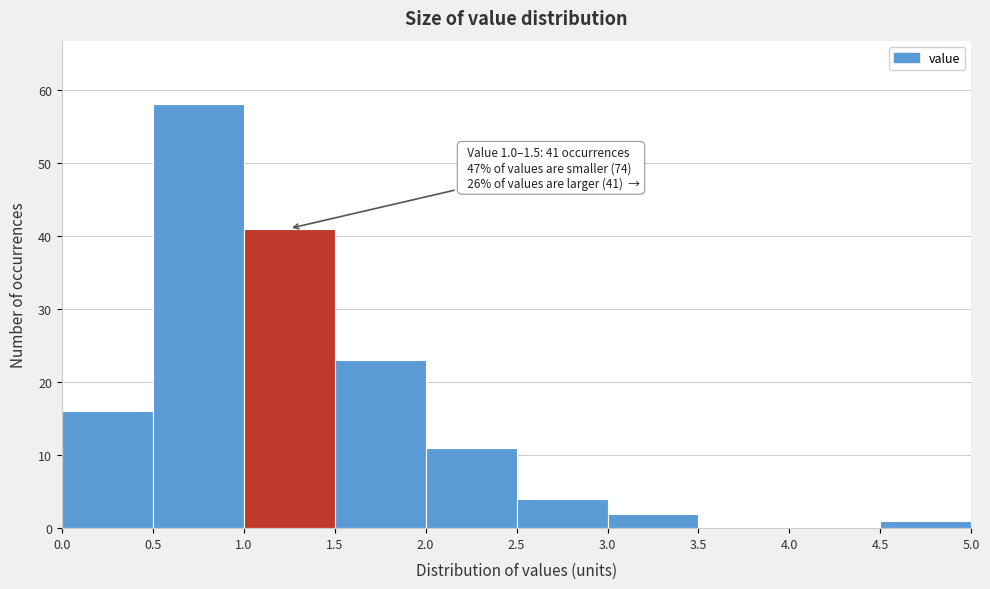

Which range on the x-axis has the tallest bar?

0.5 to 1.0